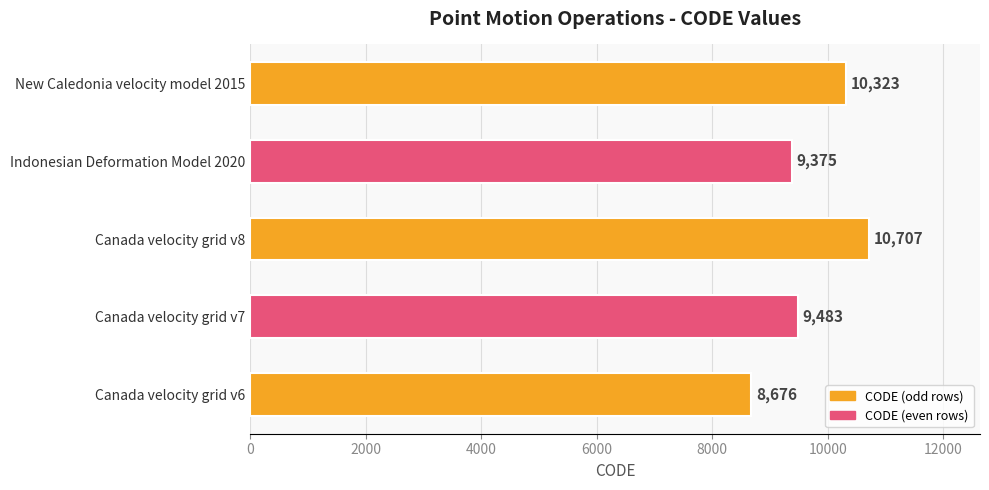

List the labels in order of value, smallest first.

Canada velocity grid v6, Indonesian Deformation Model 2020, Canada velocity grid v7, New Caledonia velocity model 2015, Canada velocity grid v8